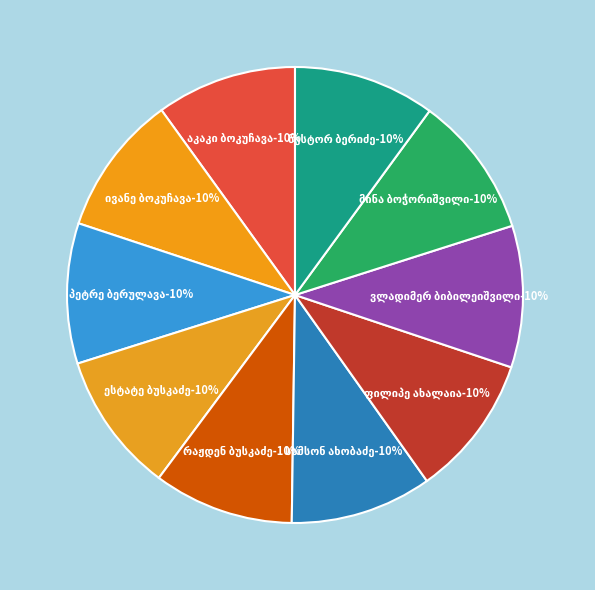

How much of the chart is everything except ფილიპე ახალაია?

90.0%